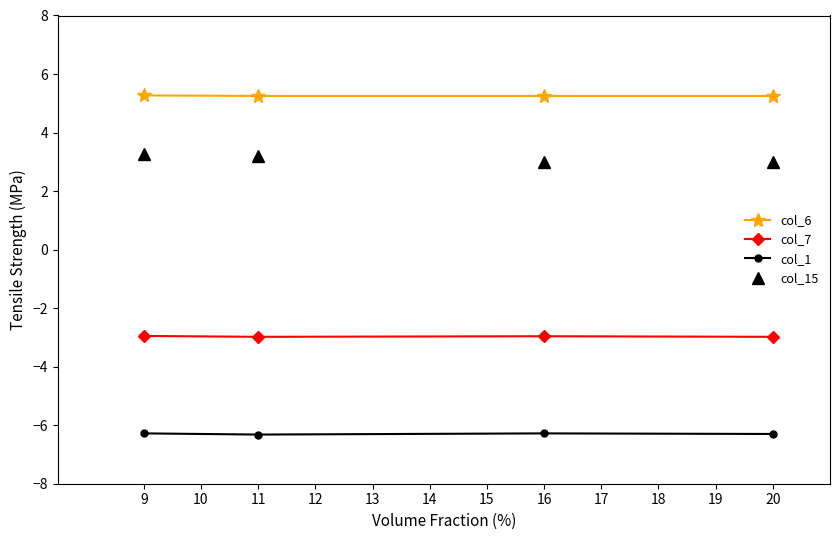

What is the total value across all series at 9?

-0.7